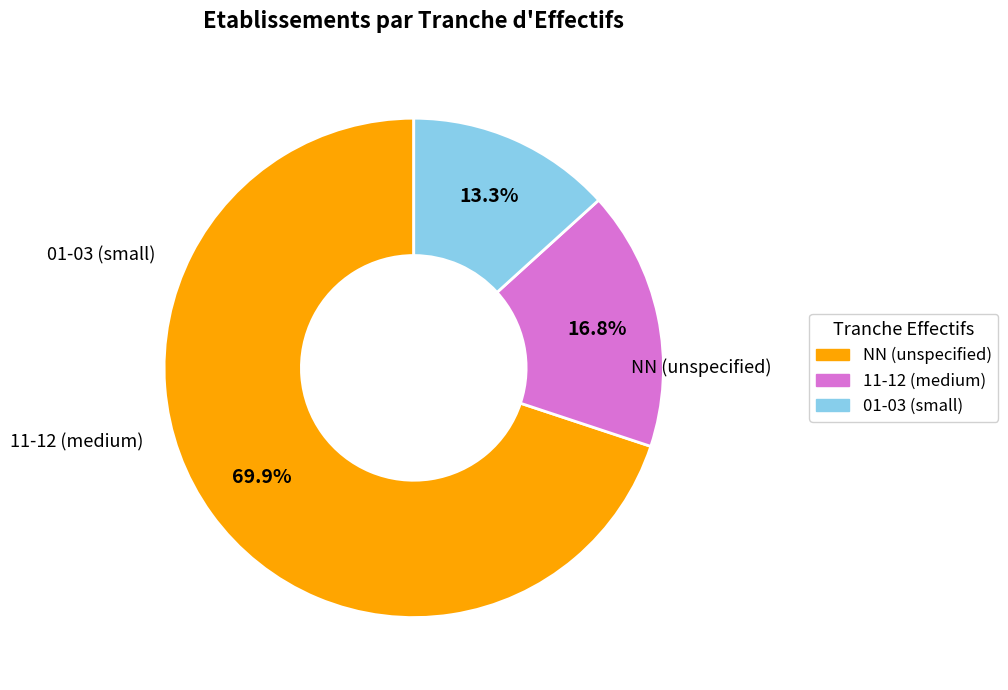

What is the ratio of the value at 01-03 (small) to the value at 11-12 (medium)?

0.8